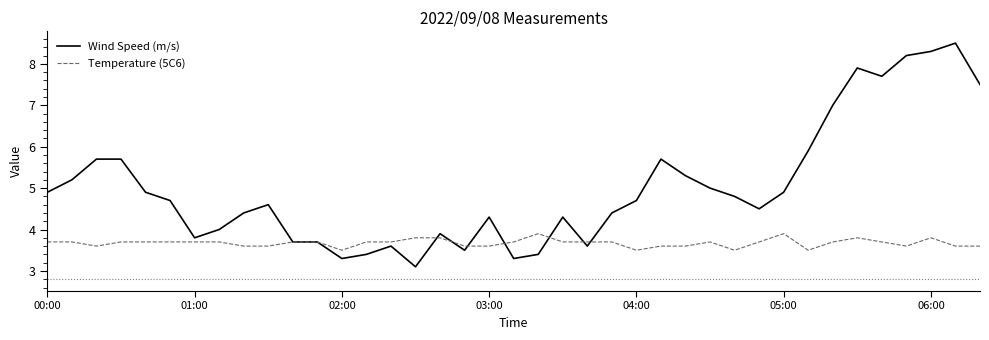

Which series has the largest total across all categories?

Wind Speed (m/s)